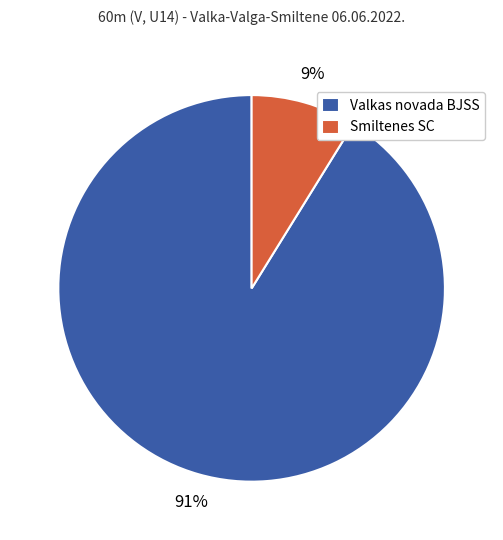

What percentage is the Valkas novada BJSS slice, to the nearest percent?

91%